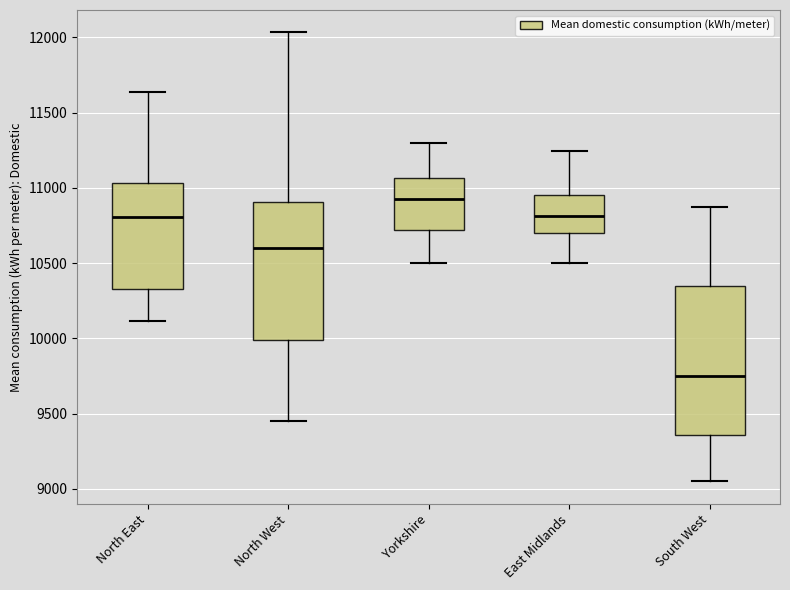

Reading left to right, transcribe this box plot: for each box, give where its median line is, the range the box spans, and where its two whiskers end, as read against the y-axis. The values are not printed on the chart, so give them approximately, as read against the axis.

North East: median 10800, box 10350 to 11050, whiskers 10100 to 11650
North West: median 10600, box 10000 to 10900, whiskers 9450 to 12050
Yorkshire: median 10950, box 10700 to 11050, whiskers 10500 to 11300
East Midlands: median 10800, box 10700 to 10950, whiskers 10500 to 11250
South West: median 9750, box 9350 to 10350, whiskers 9050 to 10850